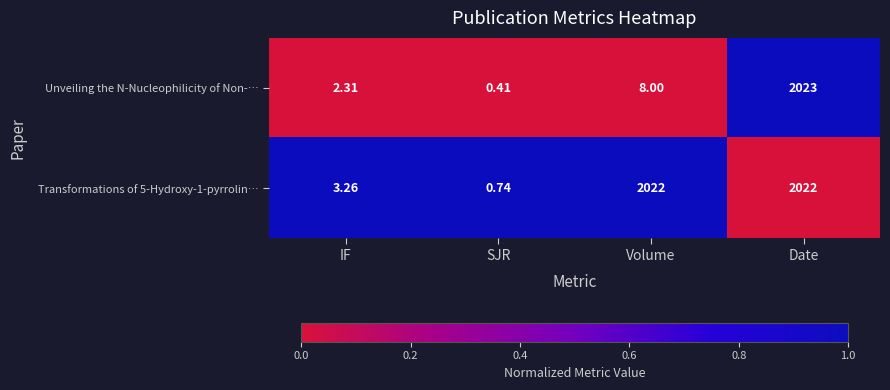

Which series has the largest total across all categories?

Transformations of 5-Hydroxy-1-pyrrolin…